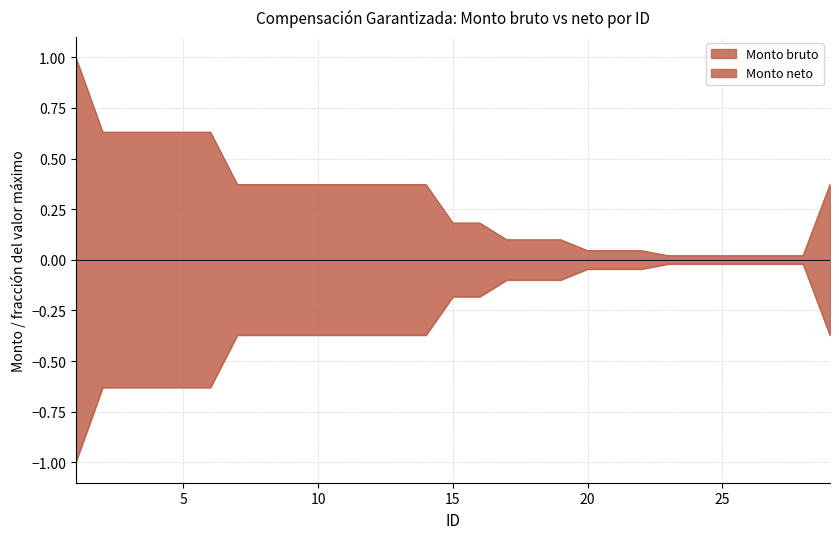

True or false: Monto neto and Monto bruto cross at least once.

False